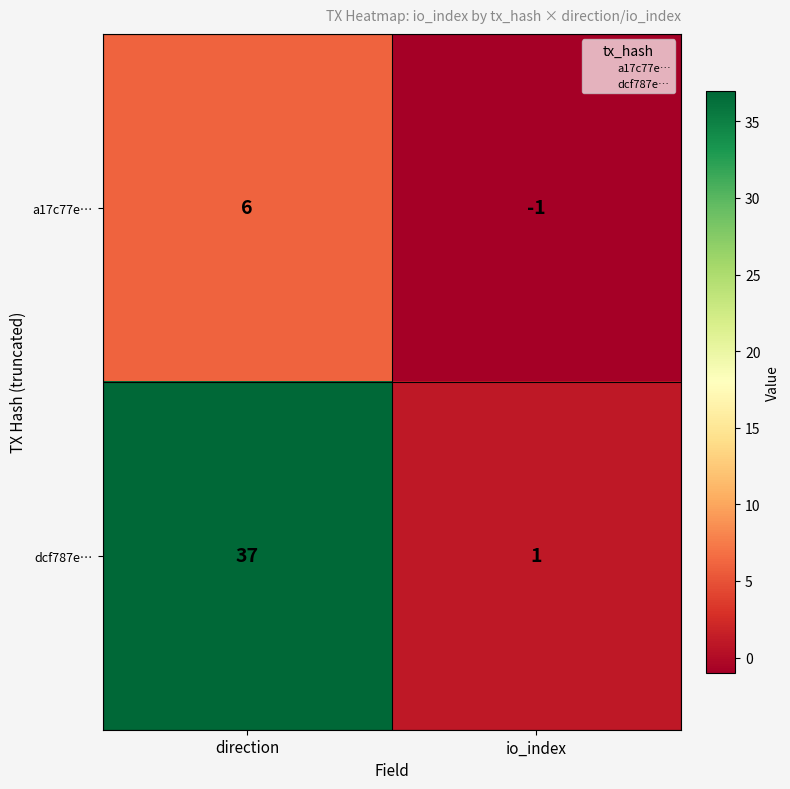

What is the spread (max minus min) of values at direction?

31